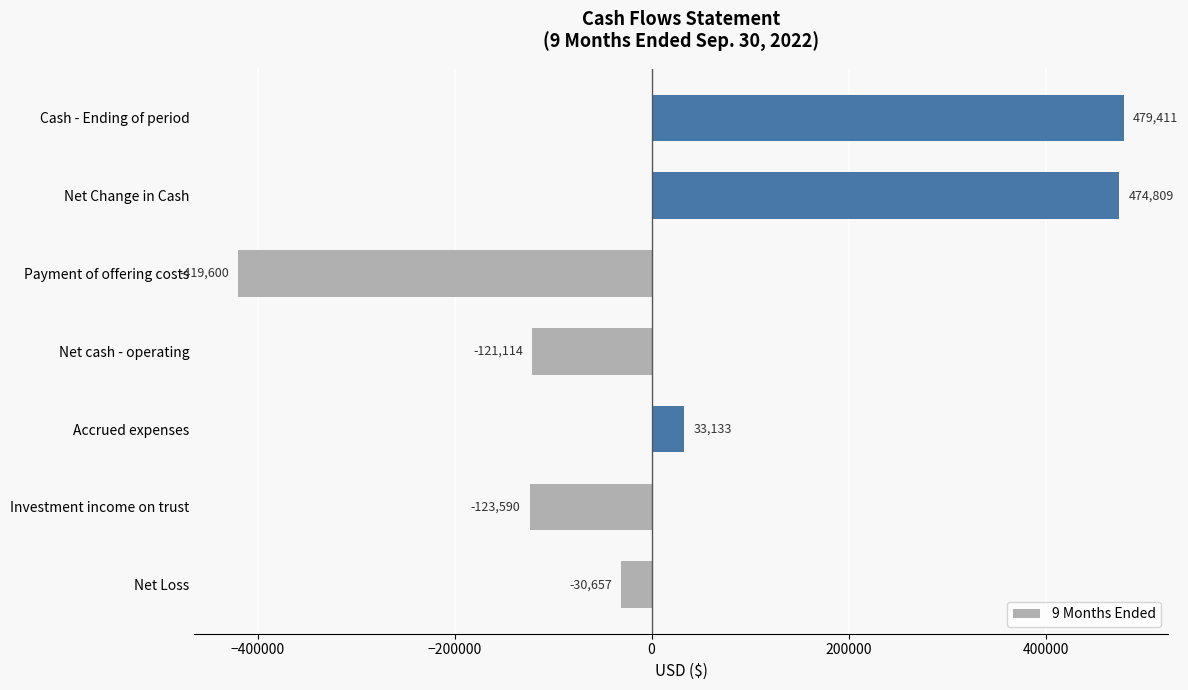

Rank the categories by value from lowest to highest.

Payment of offering costs, Investment income on trust, Net cash - operating, Net Loss, Accrued expenses, Net Change in Cash, Cash - Ending of period